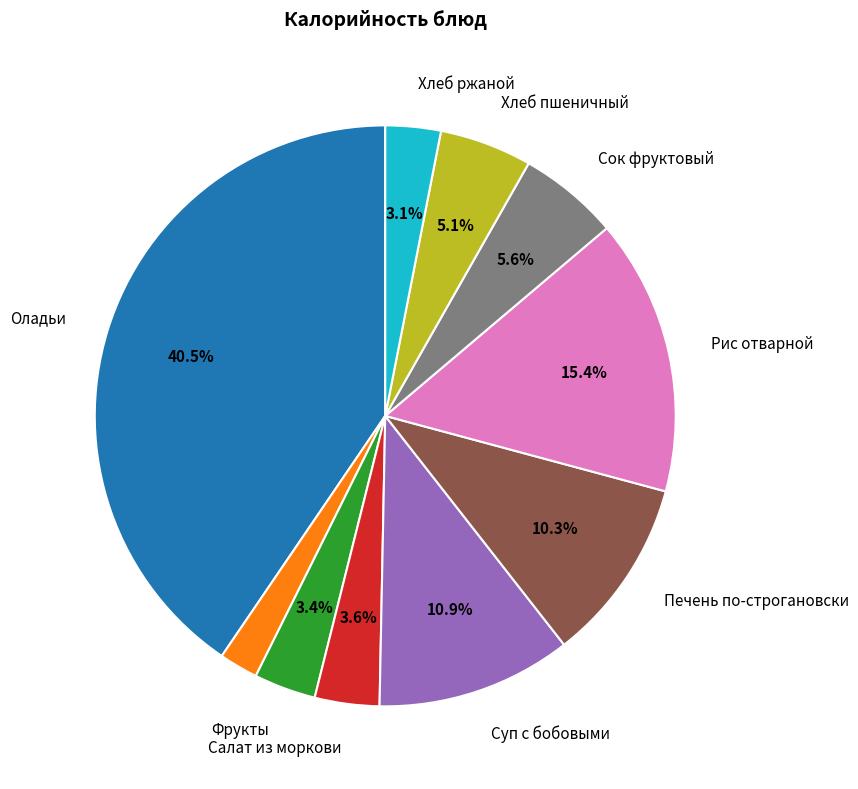

Does any single category account for the majority?

No